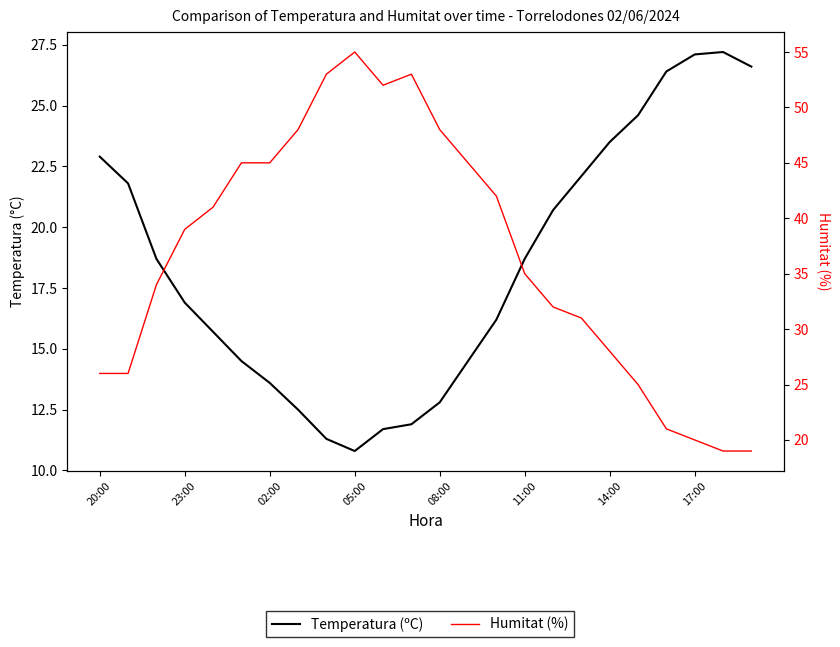

How many data points in Temperatura (ºC) are less than 18?

12